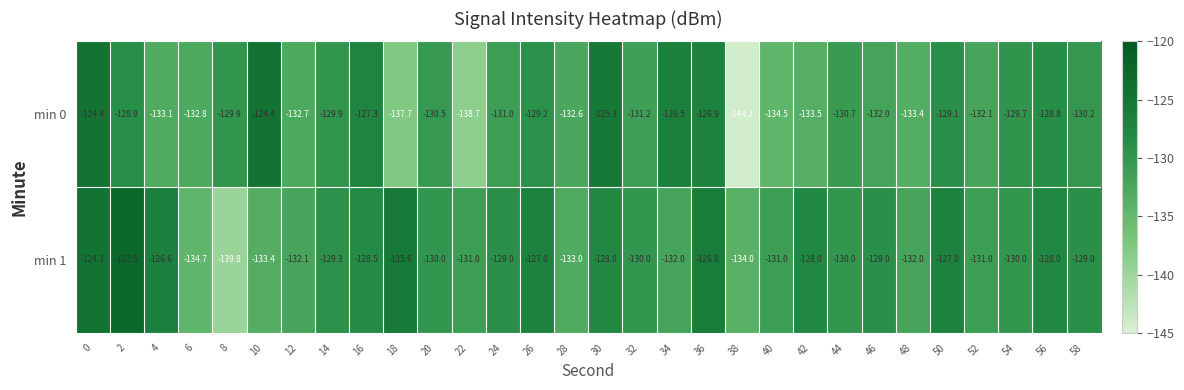

List the series in order of their peak value, lowest first.

min 0, min 1